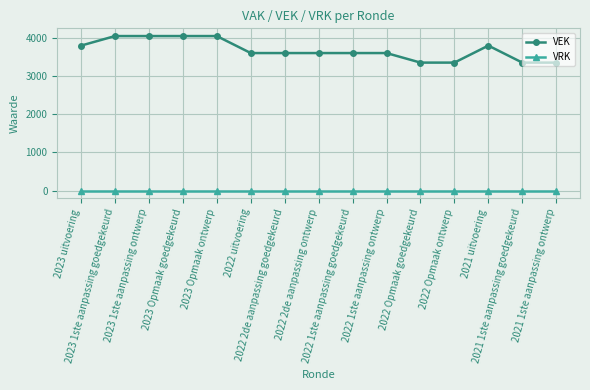

Count the number of data series in this chart.

2